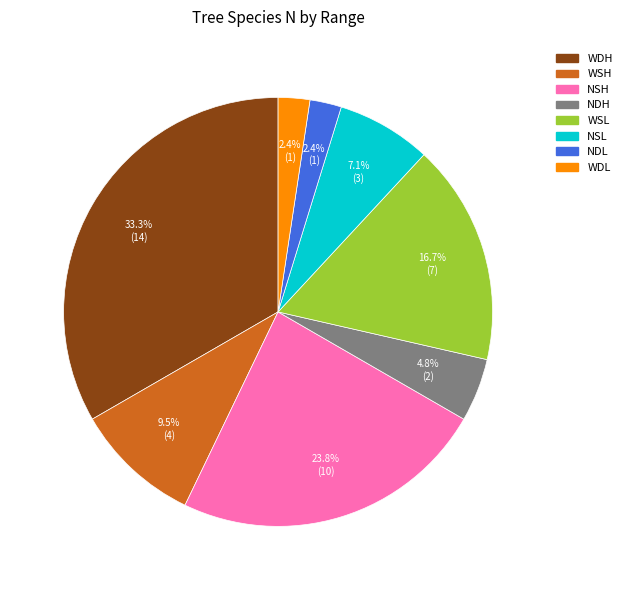

How many segments does this pie chart have?

8